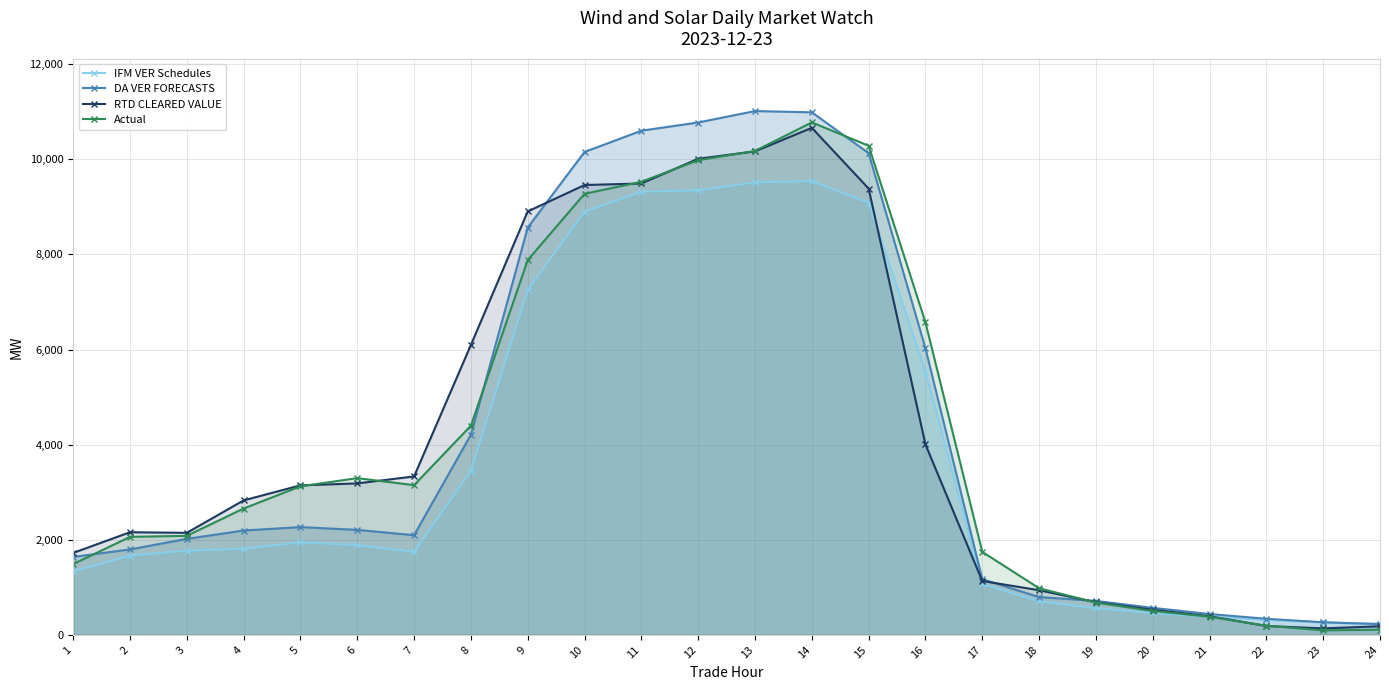

Is it true that Actual equals 9982.9 at 12?

True